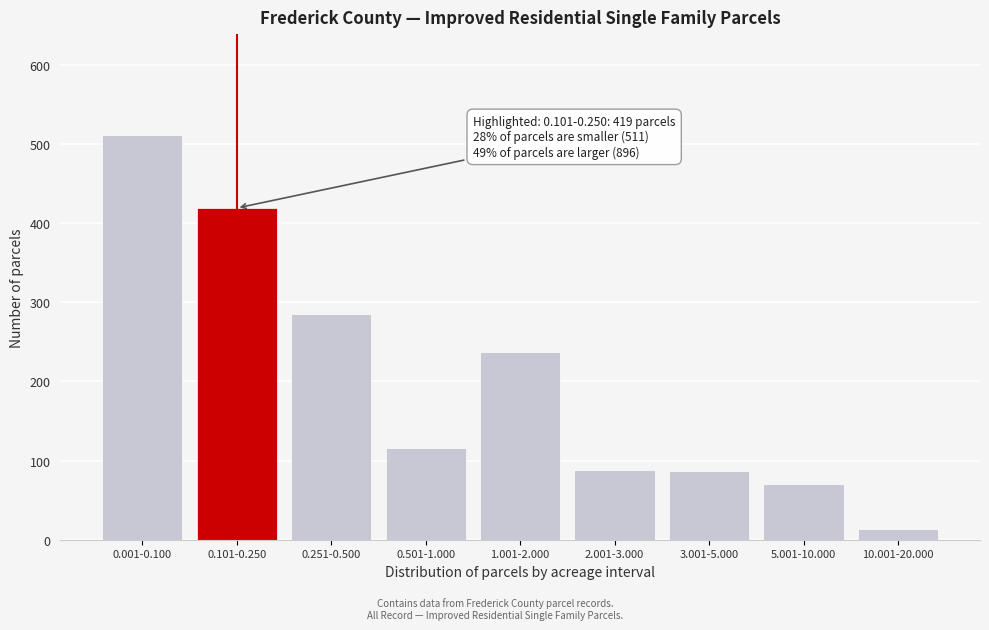

The value at 2.001-3.000 is 88. True or false?

True